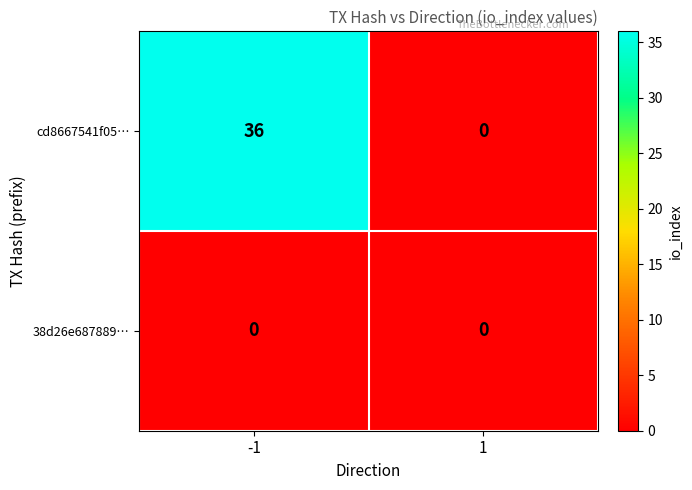

Reading left to right, list all the values displayed in this chart.

cd8667541f05…: -1=36	1=0
38d26e687889…: -1=0	1=0